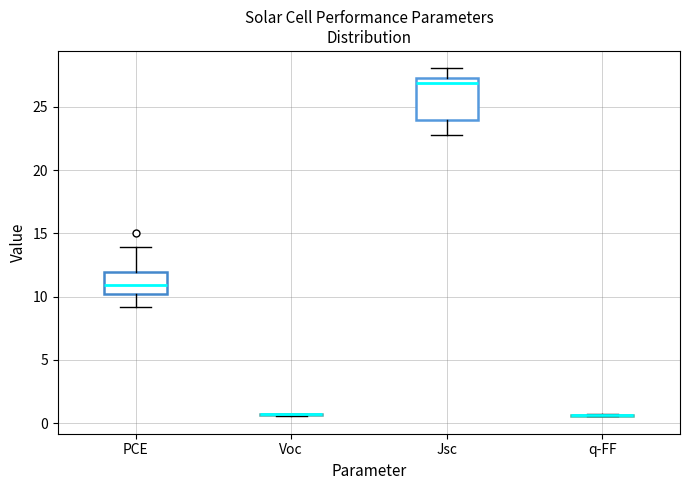

Comparing the boxes themselves (not the whiskers), which one is the tallest?

Jsc